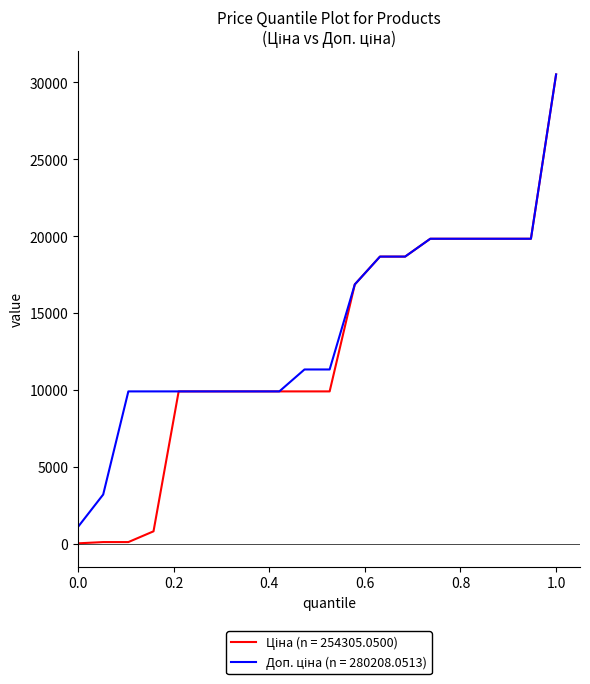

How many lines are shown in the chart?

2